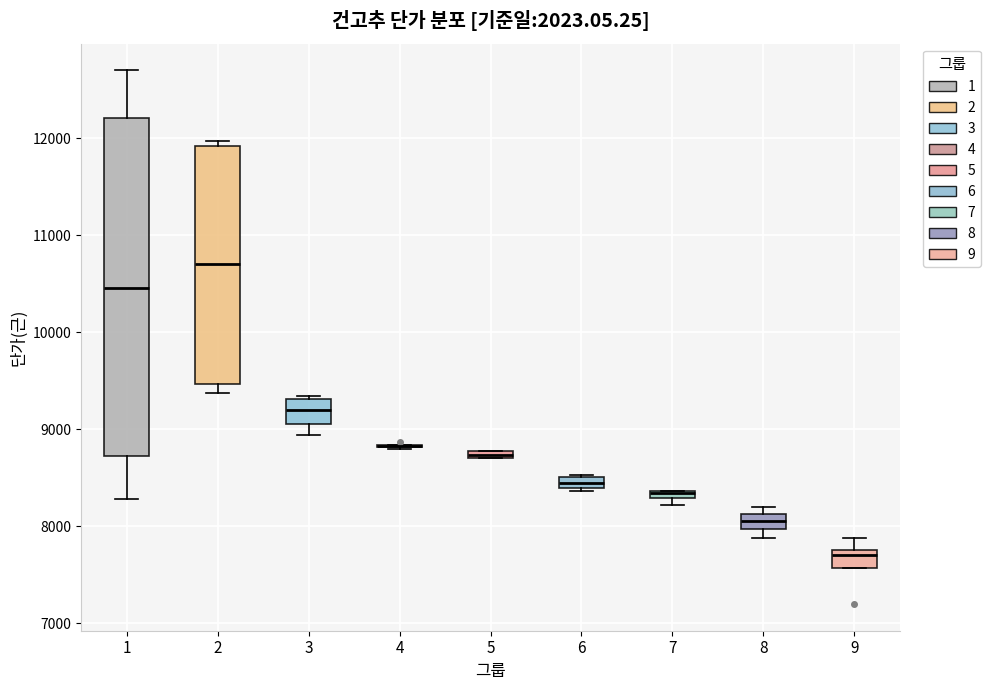

Comparing the boxes themselves (not the whiskers), which one is the tallest?

1